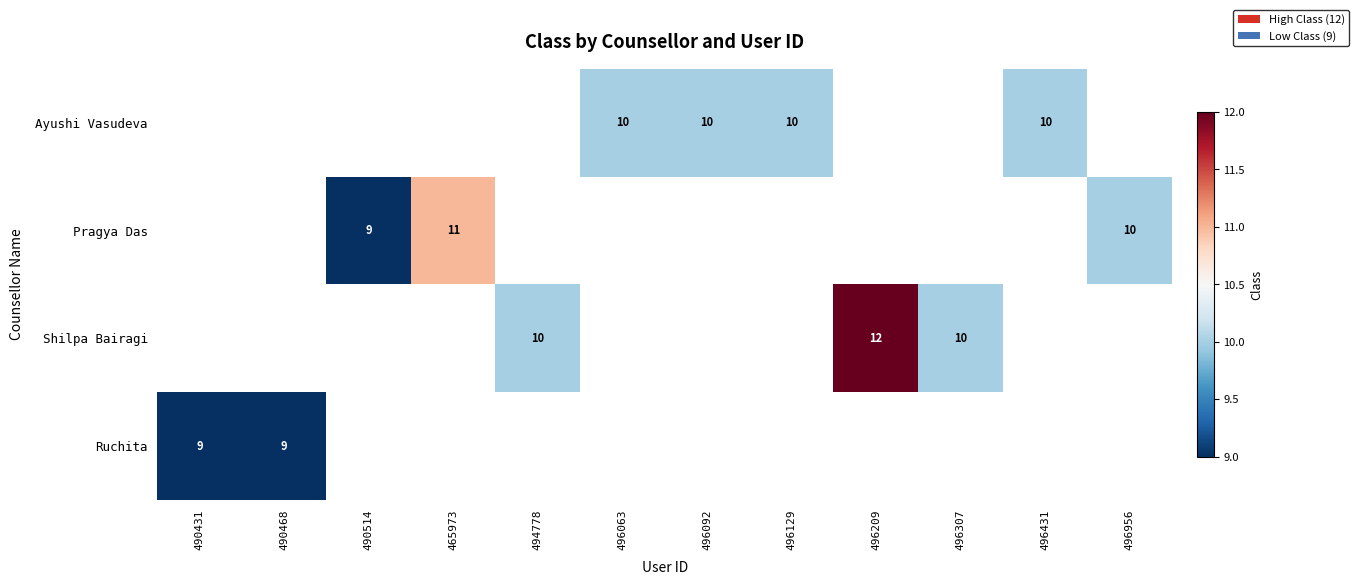

Between 494778 and 496209, which is larger?

496209